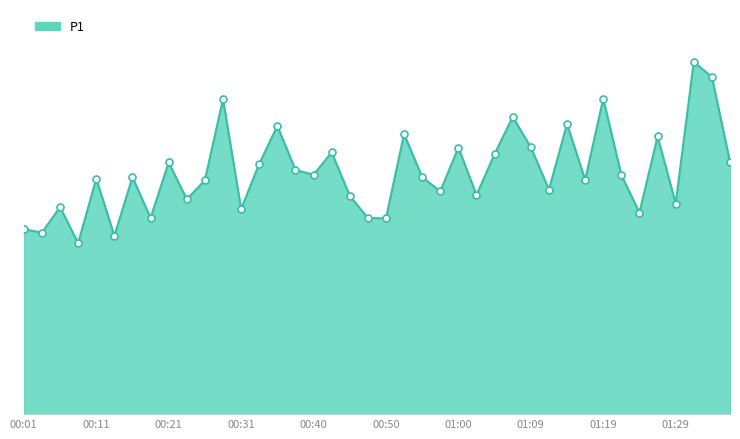

How many points are higher than both their immediate neighbors (excluding endpoints)?

14